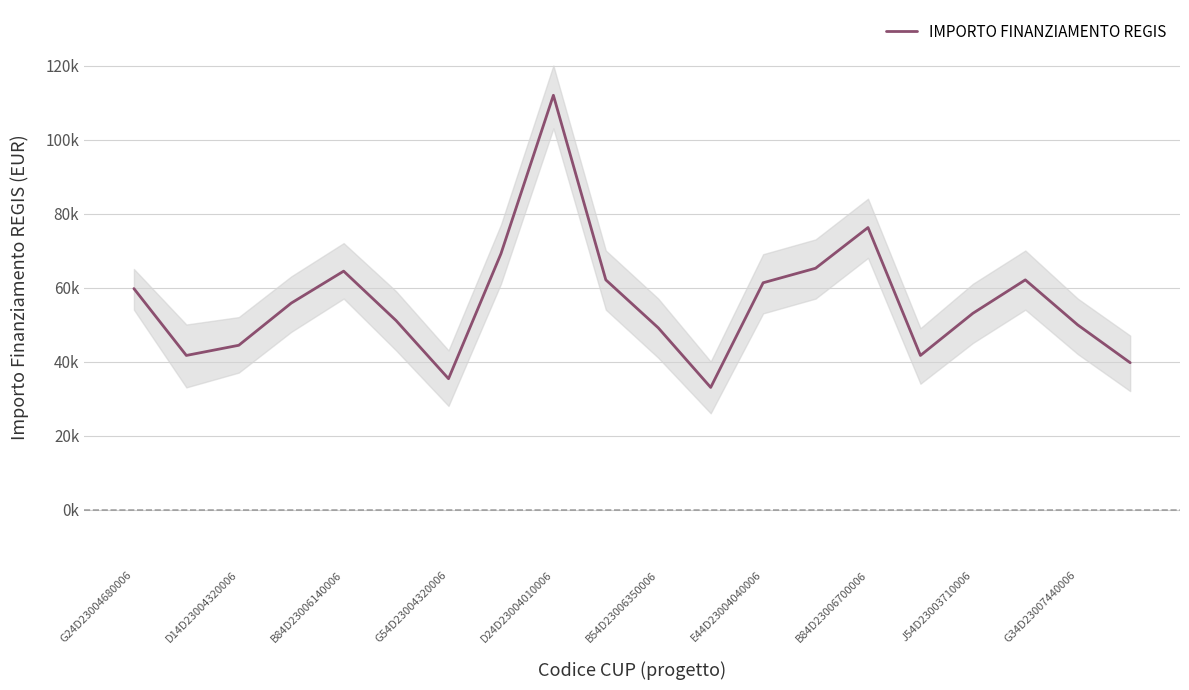

What is the sum of all values?

1126561.4